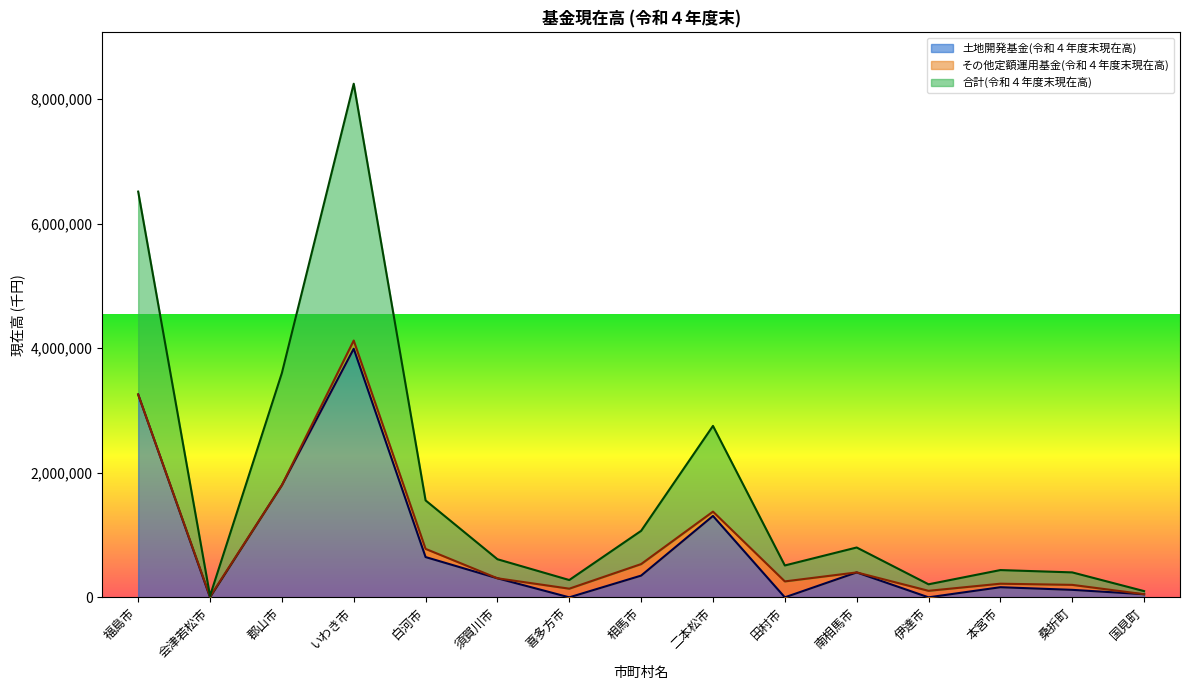

What is the label of the 11th point from the right?

白河市